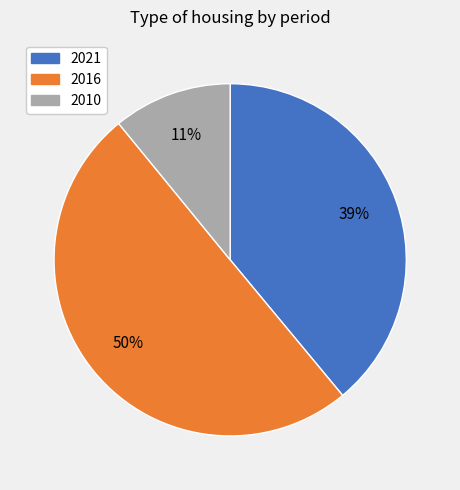

To the nearest percent, what is the combined percentage of 2016 and 2021?

89%